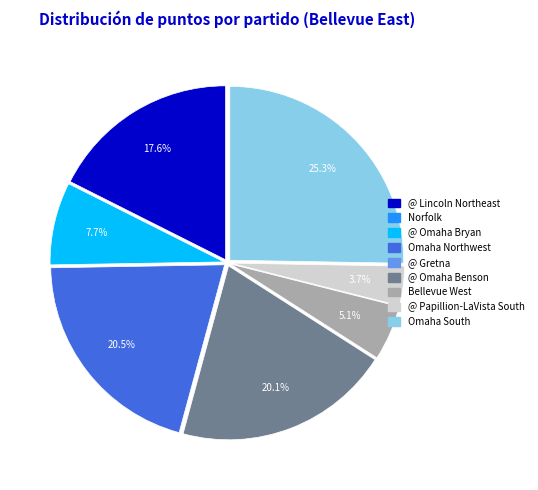

What percentage is NOT represented by Omaha South?

74.7%